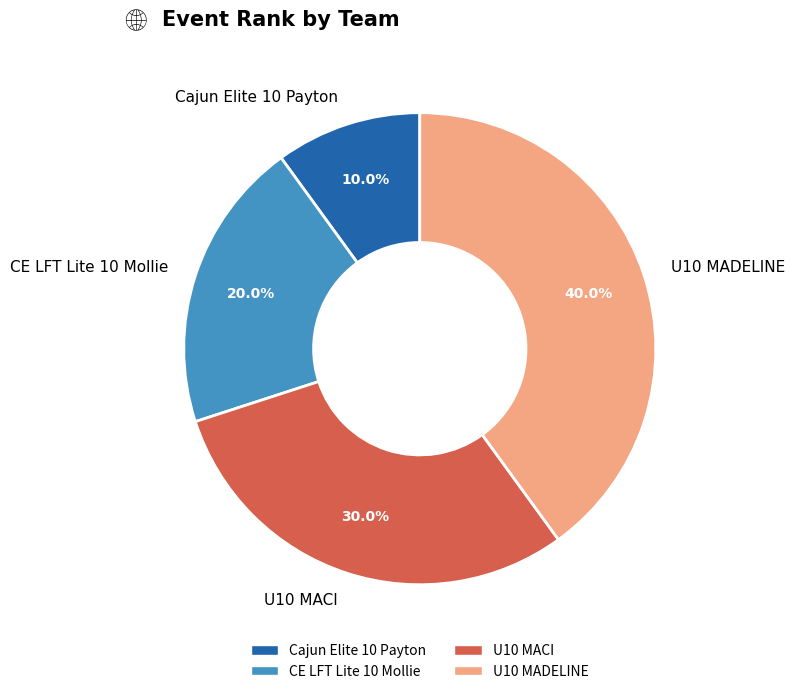

Approximately how many times larger is the value at U10 MACI compared to Cajun Elite 10 Payton?

3.0